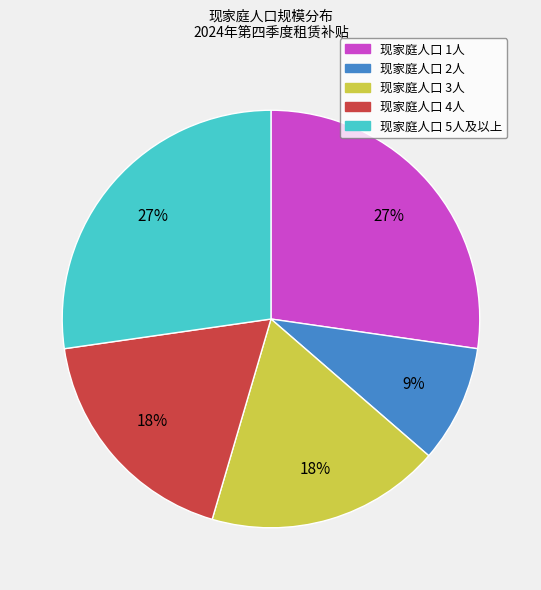

To the nearest percent, what is the difference between the largest and smallest slice percentages?

18%